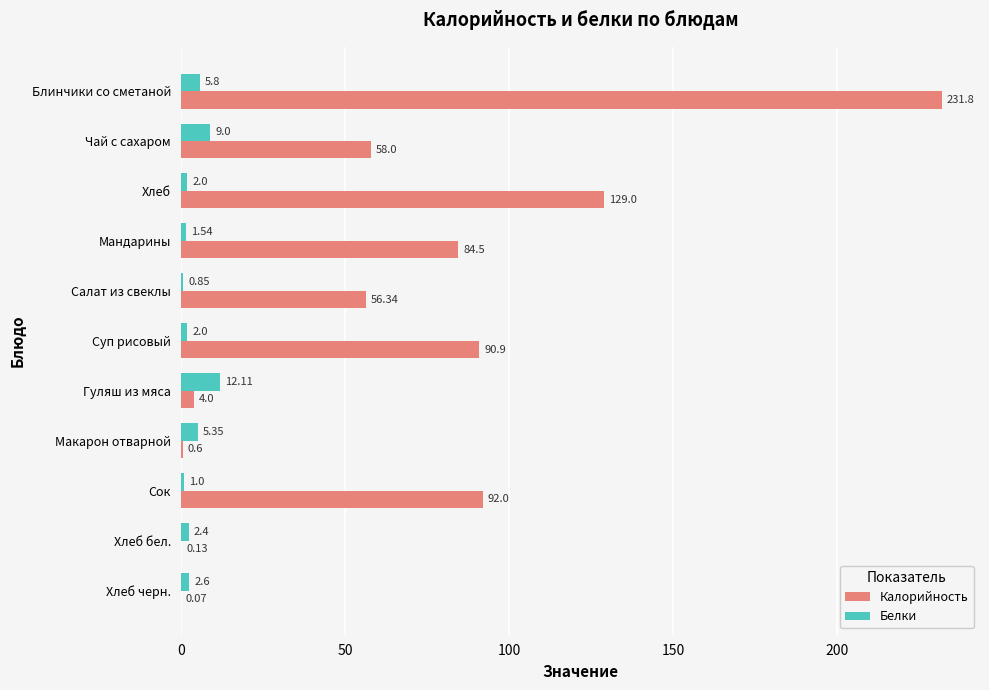

At which label is Калорийность closest to 115?

Хлеб